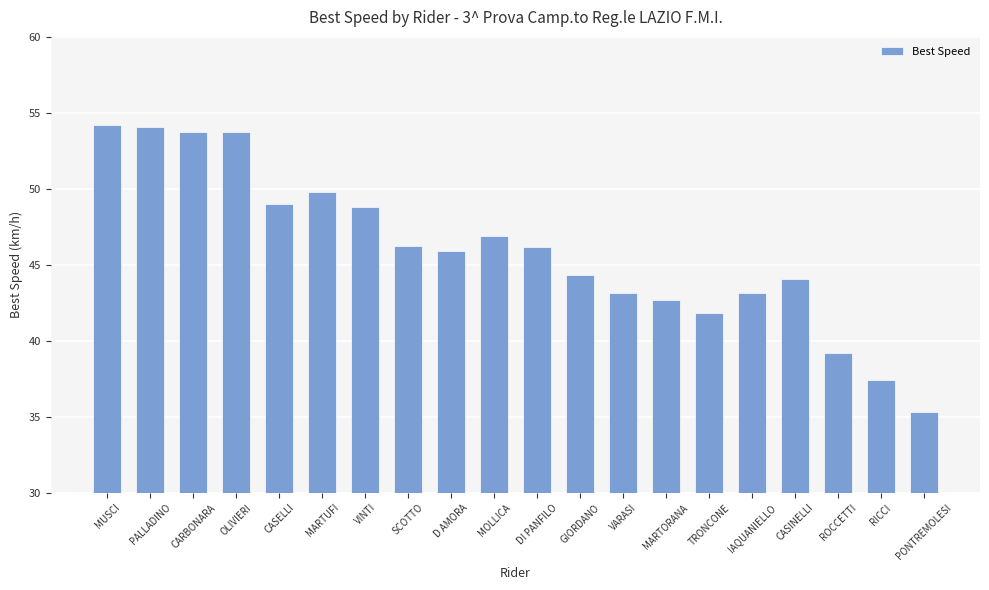

What position from the left is VARASI?

13